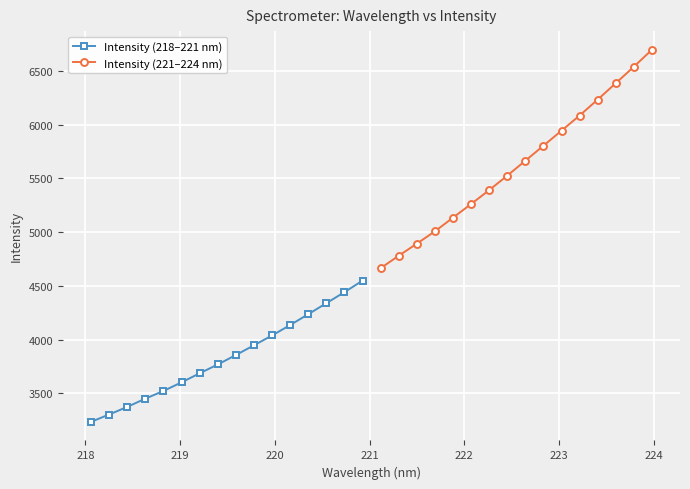

What is the minimum value for Intensity (218–221 nm)?

3236.1